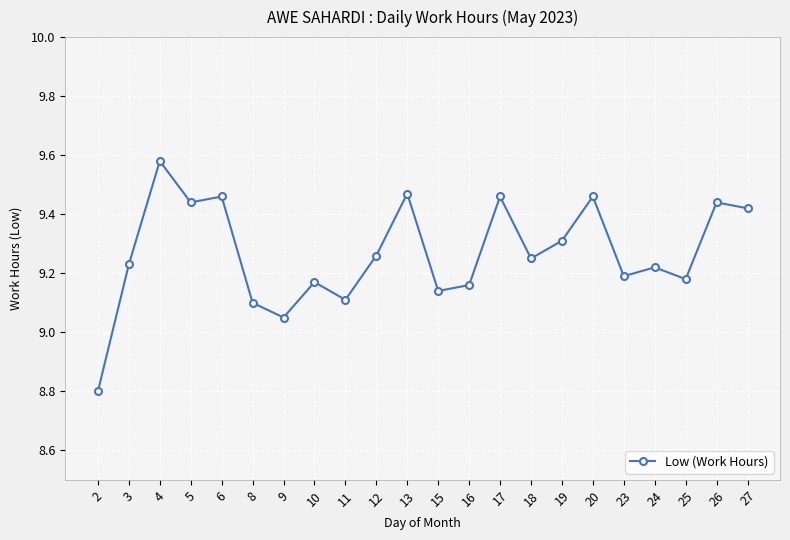

Approximately how many times larger is the value at 8 compared to 23?

1.0